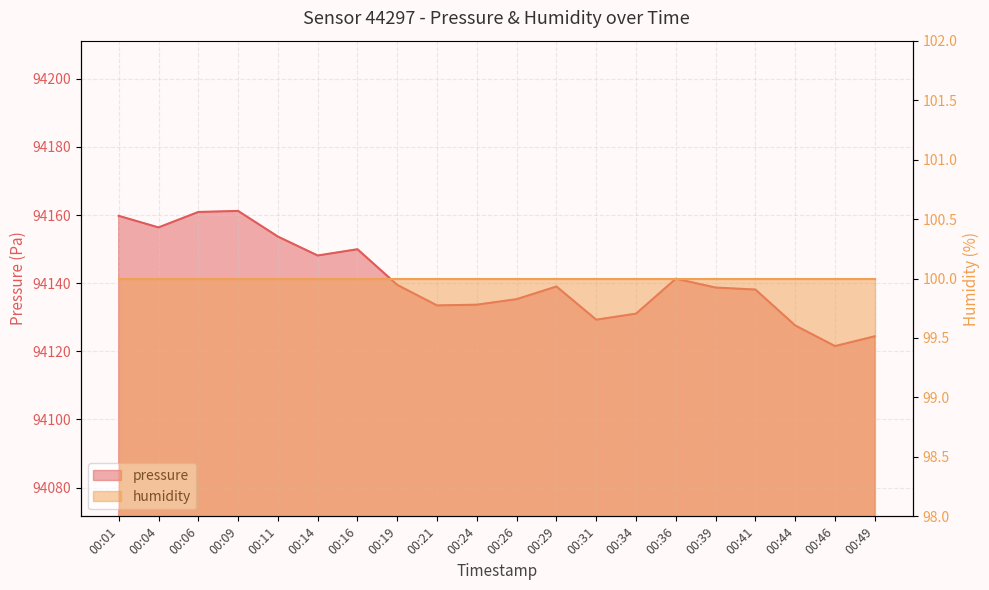

What is the value of the 10th point from the left?

94133.7